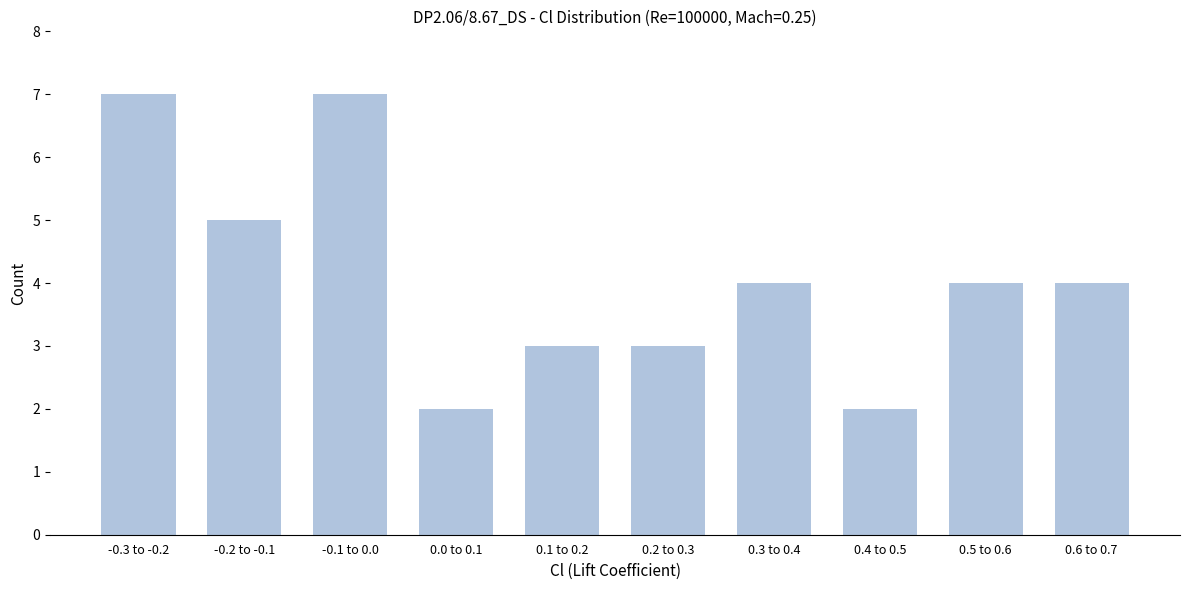

Reading right to left, extract all data points from this chart.

4	4	2	4	3	3	2	7	5	7